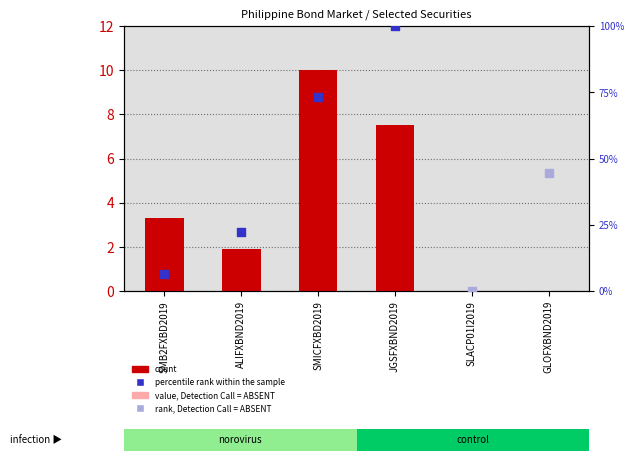

Which has a higher value, SMB2FXBD2019 or GLOFXBND2019?

SMB2FXBD2019